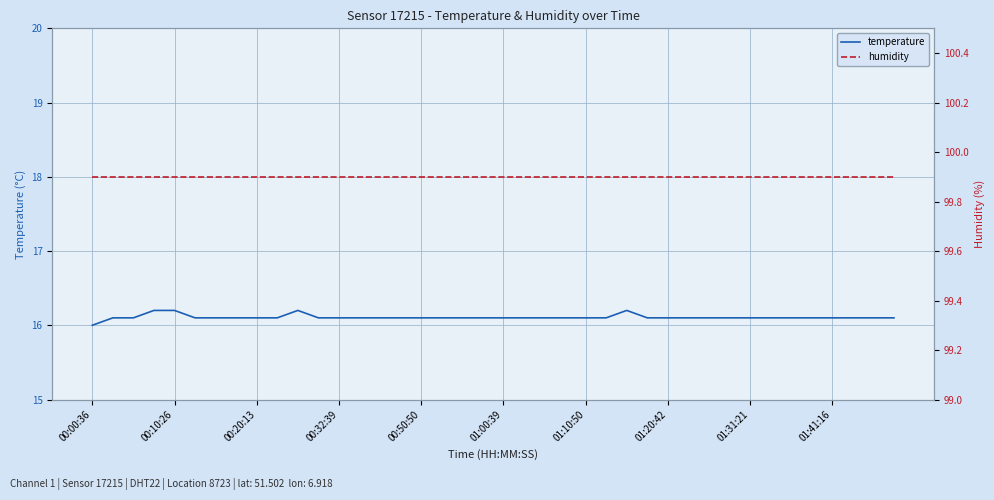

What is the approximate value of temperature at 21?

16.1